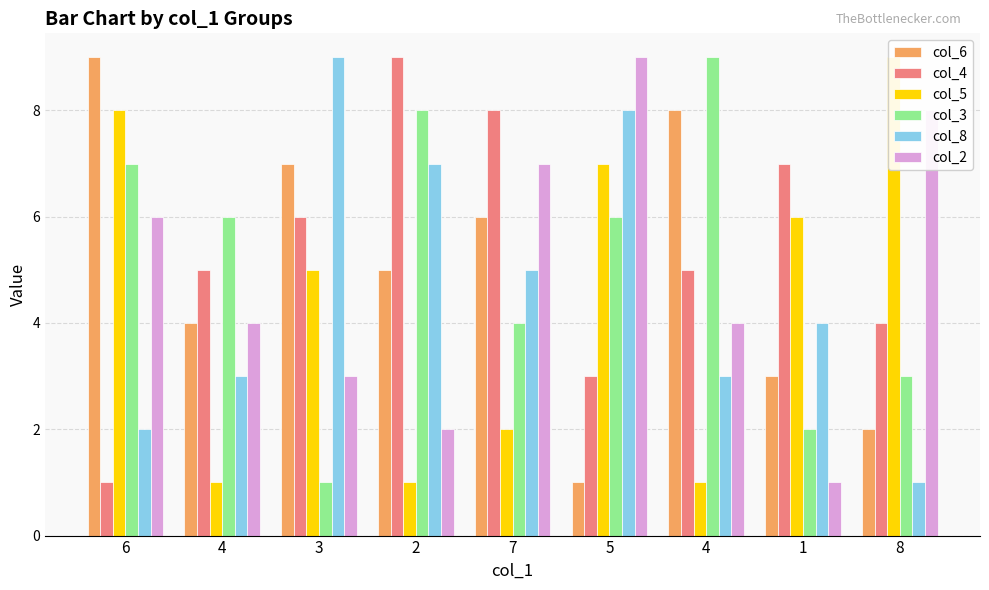

How many values in the col_8 series are below 4?

4